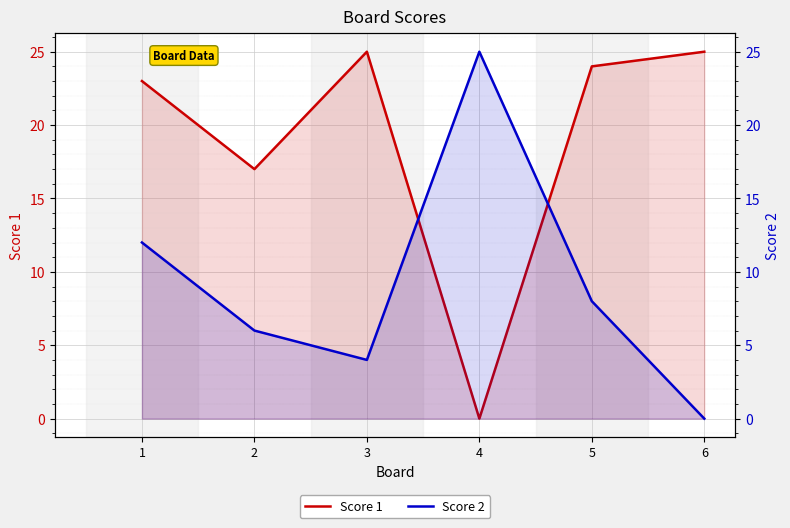

How many data points in Score 1 are less than 24?

3